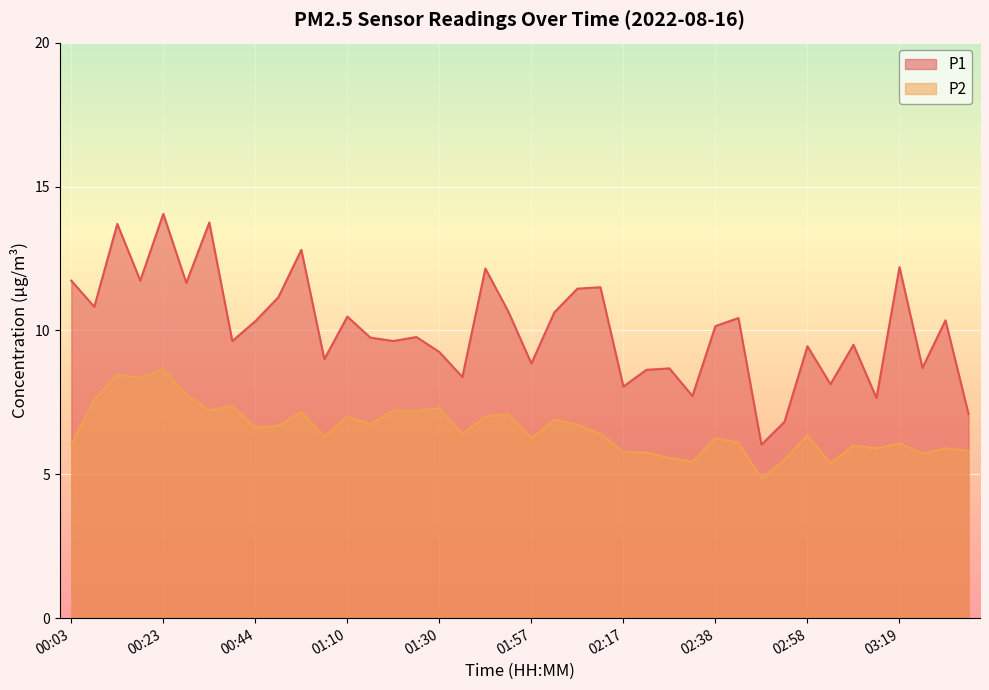

What is the difference between the P1 values at 01:05 and 00:23?

5.1